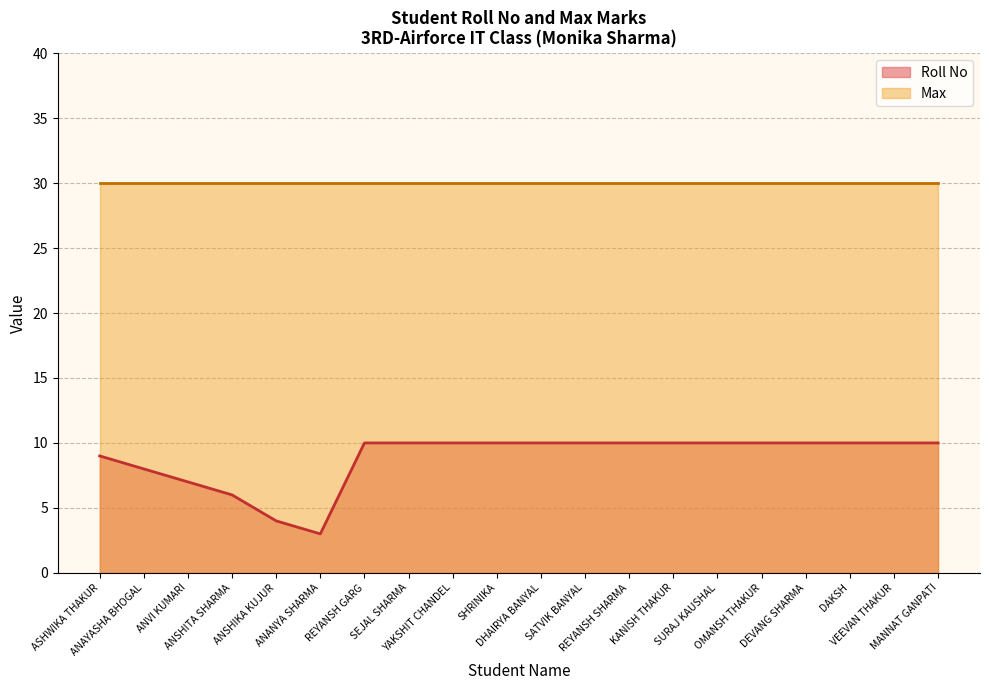

Which label corresponds to the largest value in the chart?

REYANSH GARG